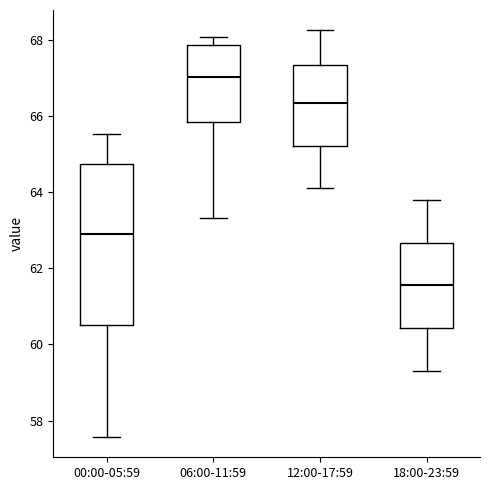

Reading left to right, read every box against the y-axis: the position of its median line, the range the box covers, and the ends of its whiskers. The values are not printed on the chart, so give them approximately, as read against the axis.

00:00-05:59: median 63.0, box 60.6 to 64.8, whiskers 57.6 to 65.6
06:00-11:59: median 67.0, box 65.8 to 67.8, whiskers 63.4 to 68.0
12:00-17:59: median 66.4, box 65.2 to 67.4, whiskers 64.2 to 68.2
18:00-23:59: median 61.6, box 60.4 to 62.6, whiskers 59.4 to 63.8